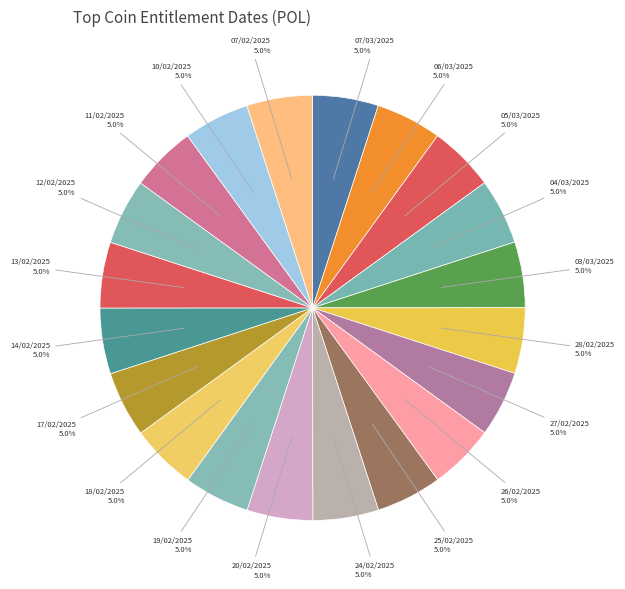

To the nearest percent, what is the average slice percentage?

5%